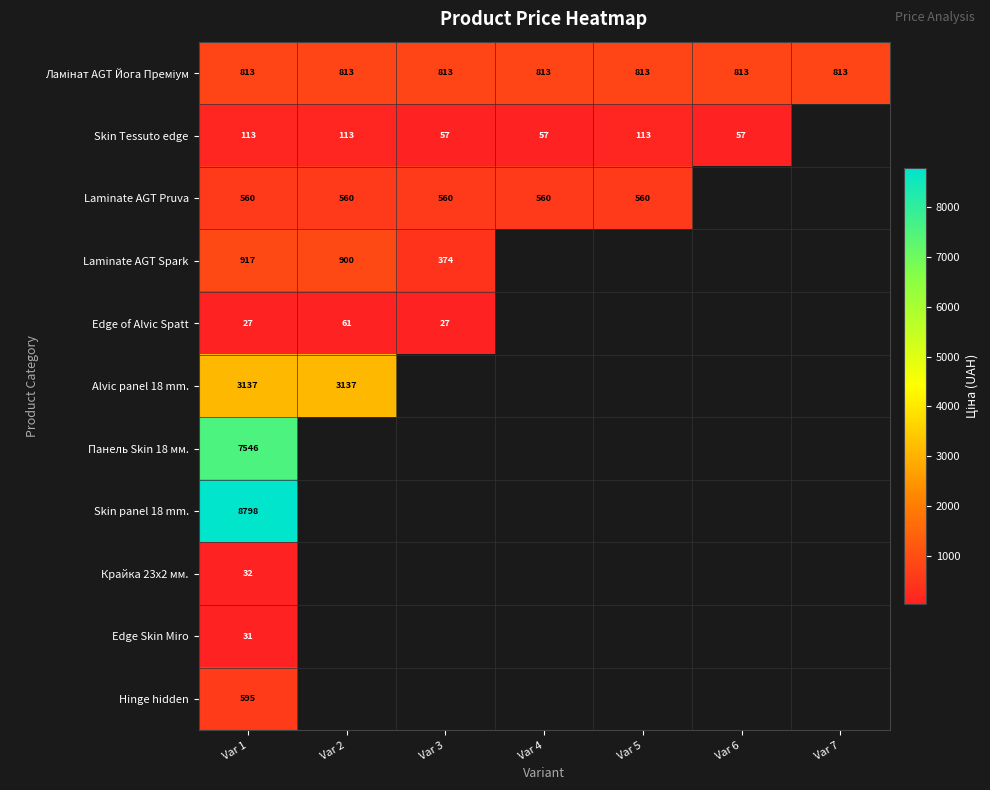

The Laminate AGT Pruva series shows 366 at Var 3. True or false?

False